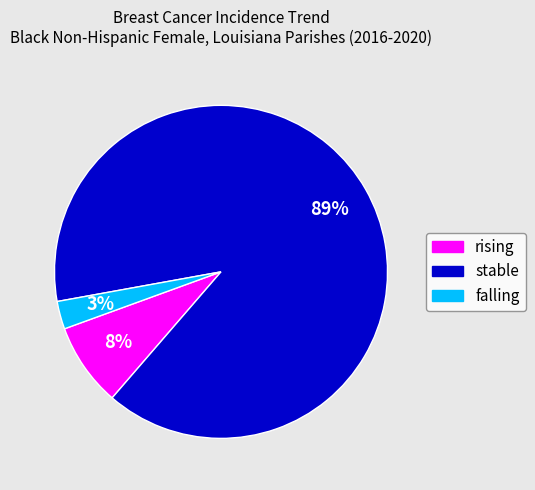

Rank the categories by value from lowest to highest.

falling, rising, stable